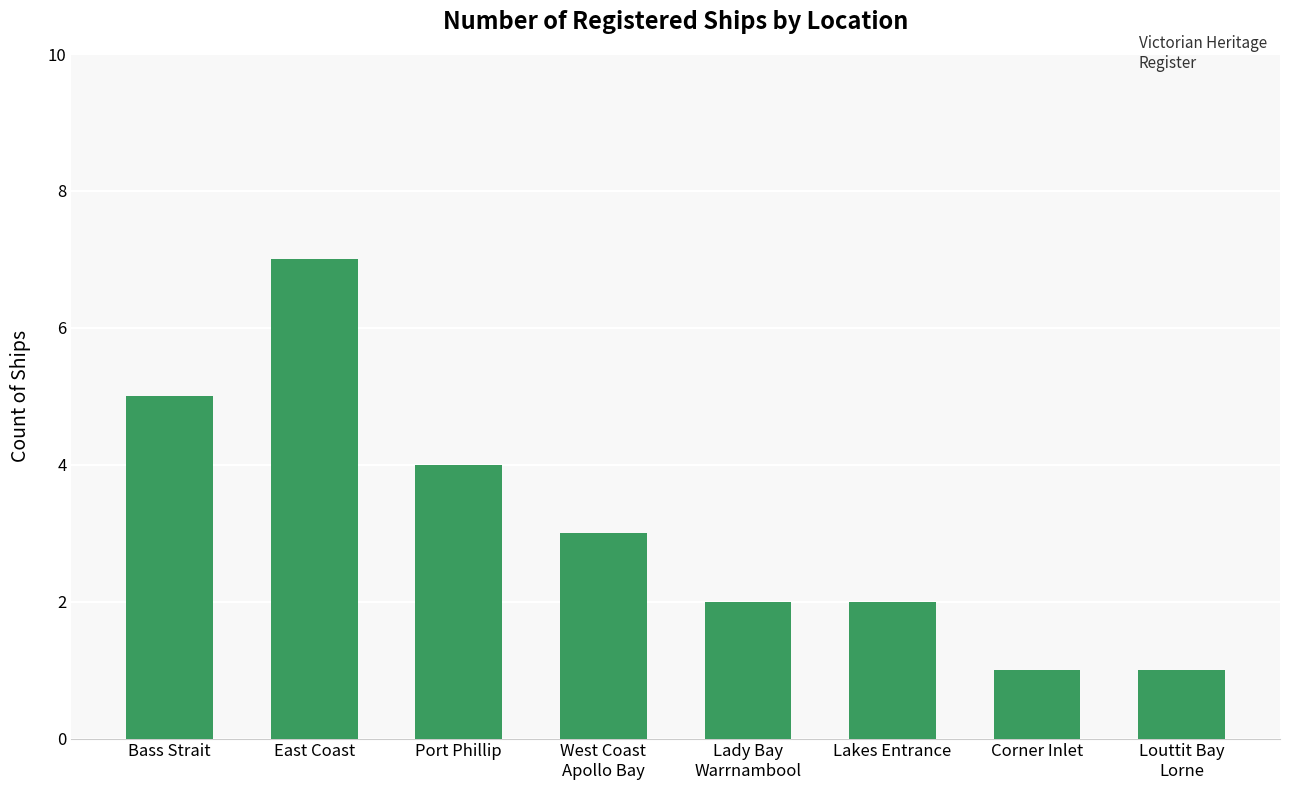

What position from the left is Louttit Bay
Lorne?

8